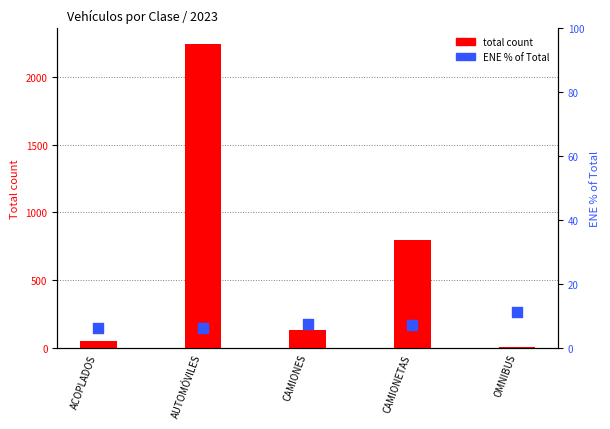

At which category is the sum across all series the highest?

AUTOMÓVILES